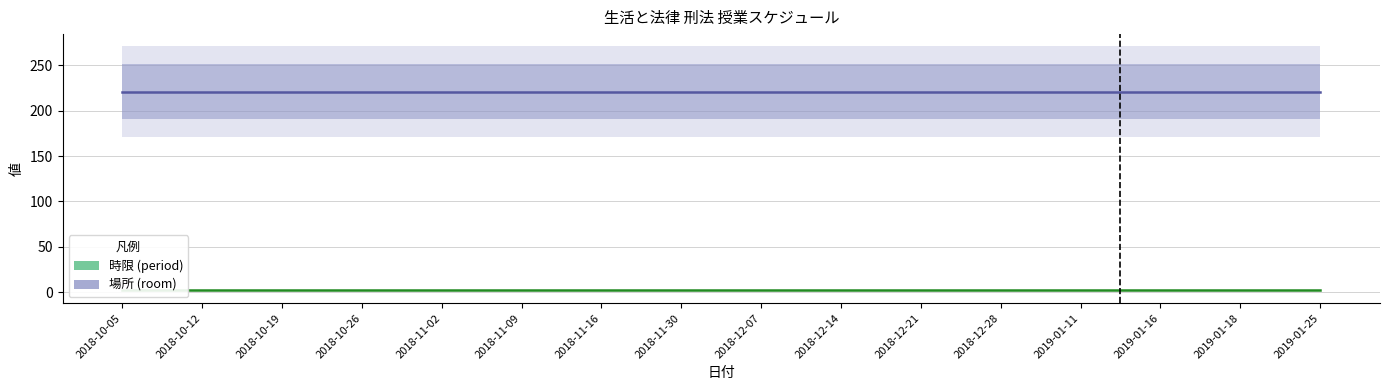

Count the number of data series in this chart.

2